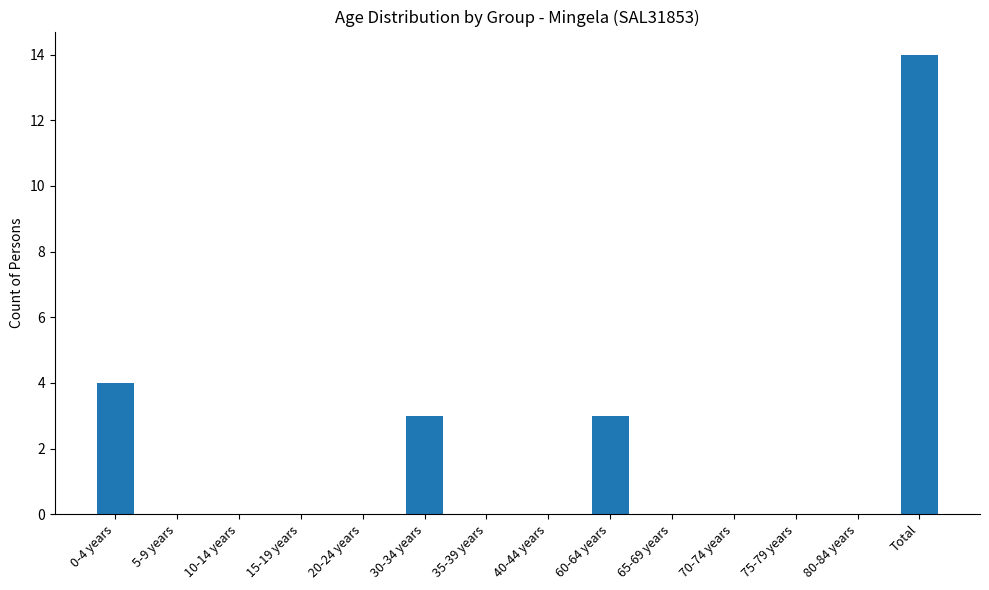

What is the sum of the values at 0-4 years and 30-34 years?

7